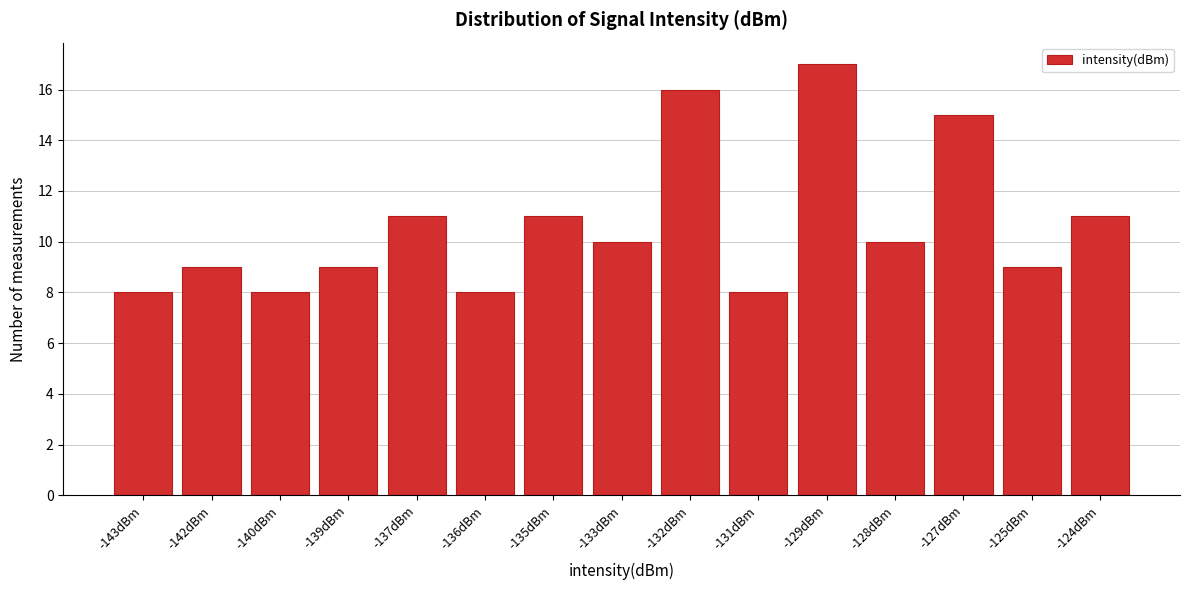

Reading left to right, transcribe all the data shown in this chart.

8	9	8	9	11	8	11	10	16	8	17	10	15	9	11